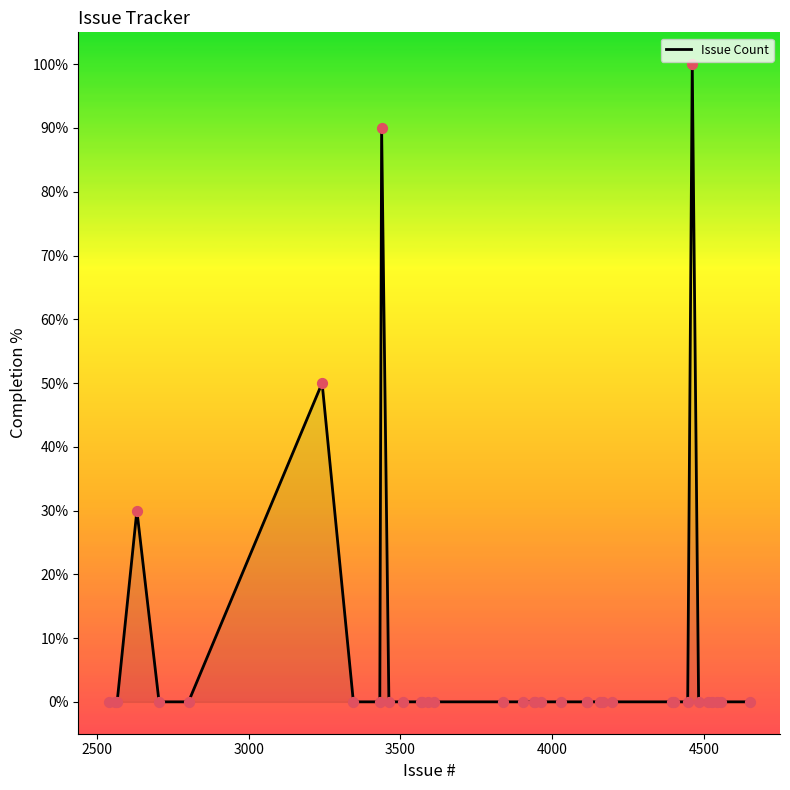

What is the difference between the maximum and minimum values?

100